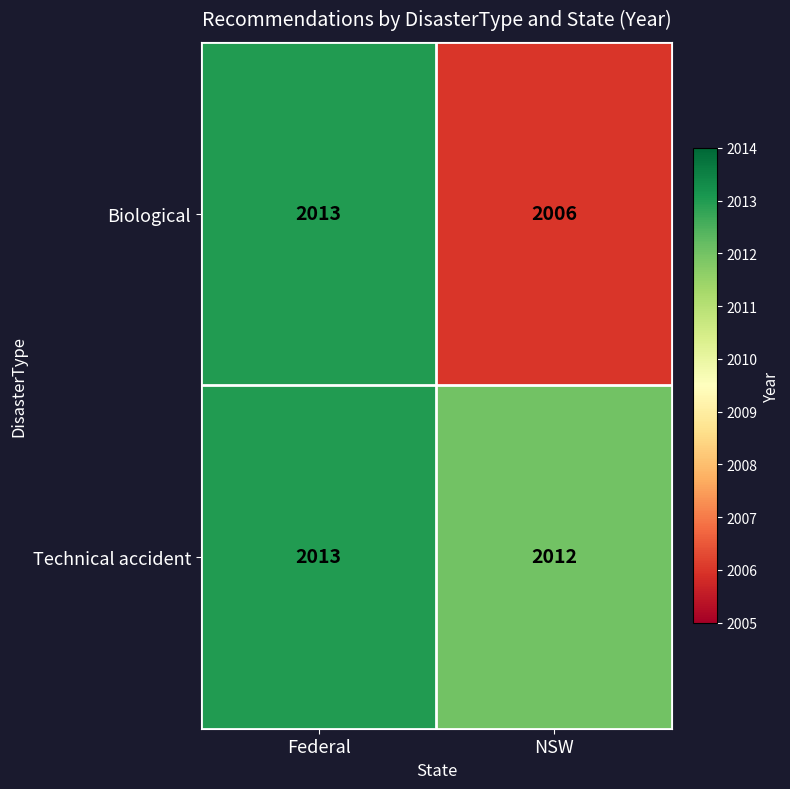

Read the Biological value at Federal.

2013